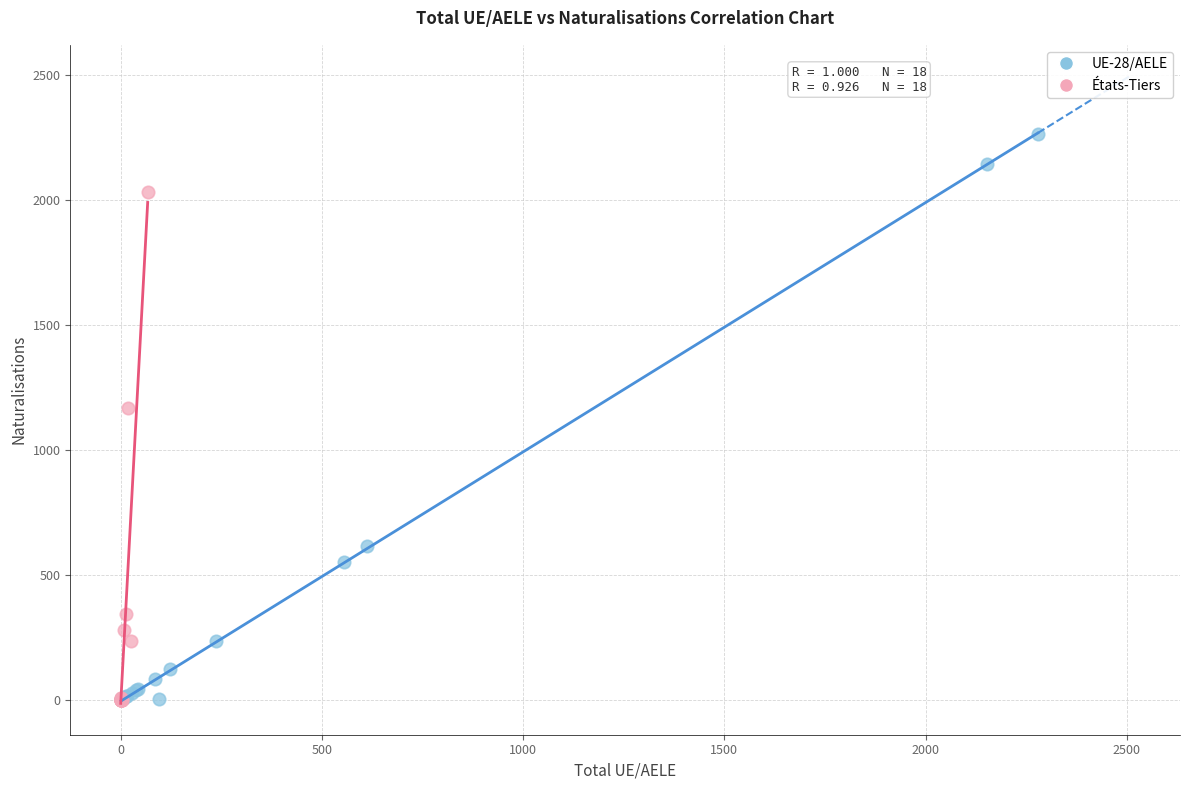

Which series contains the highest Y value?

UE-28/AELE